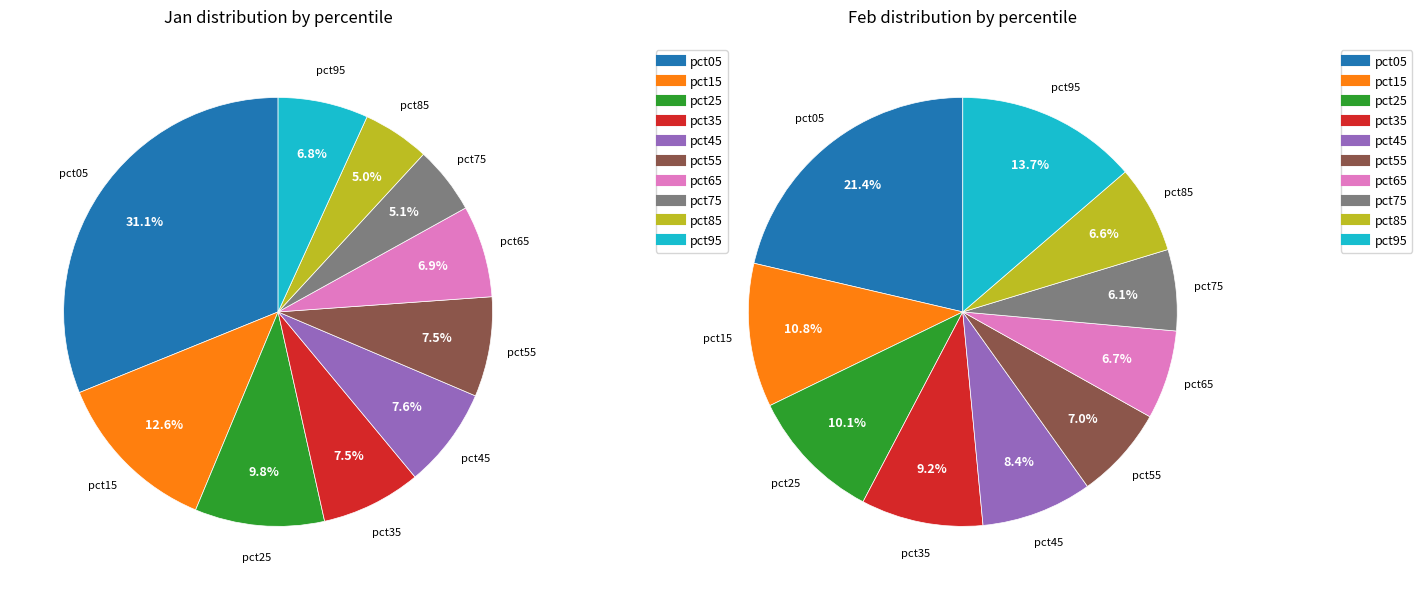

How many segments does this pie chart have?

10